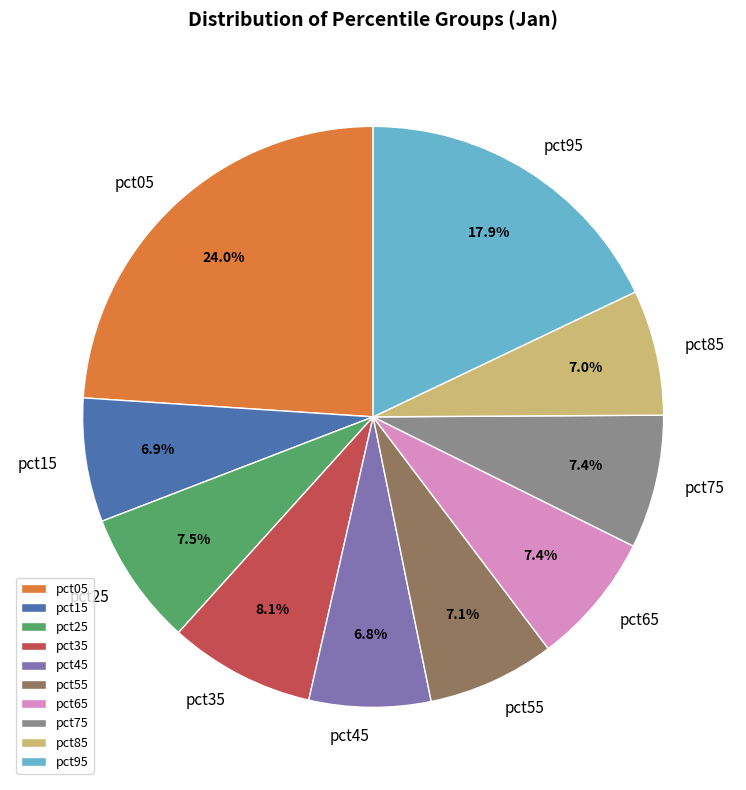

Count the number of slices in the pie.

10